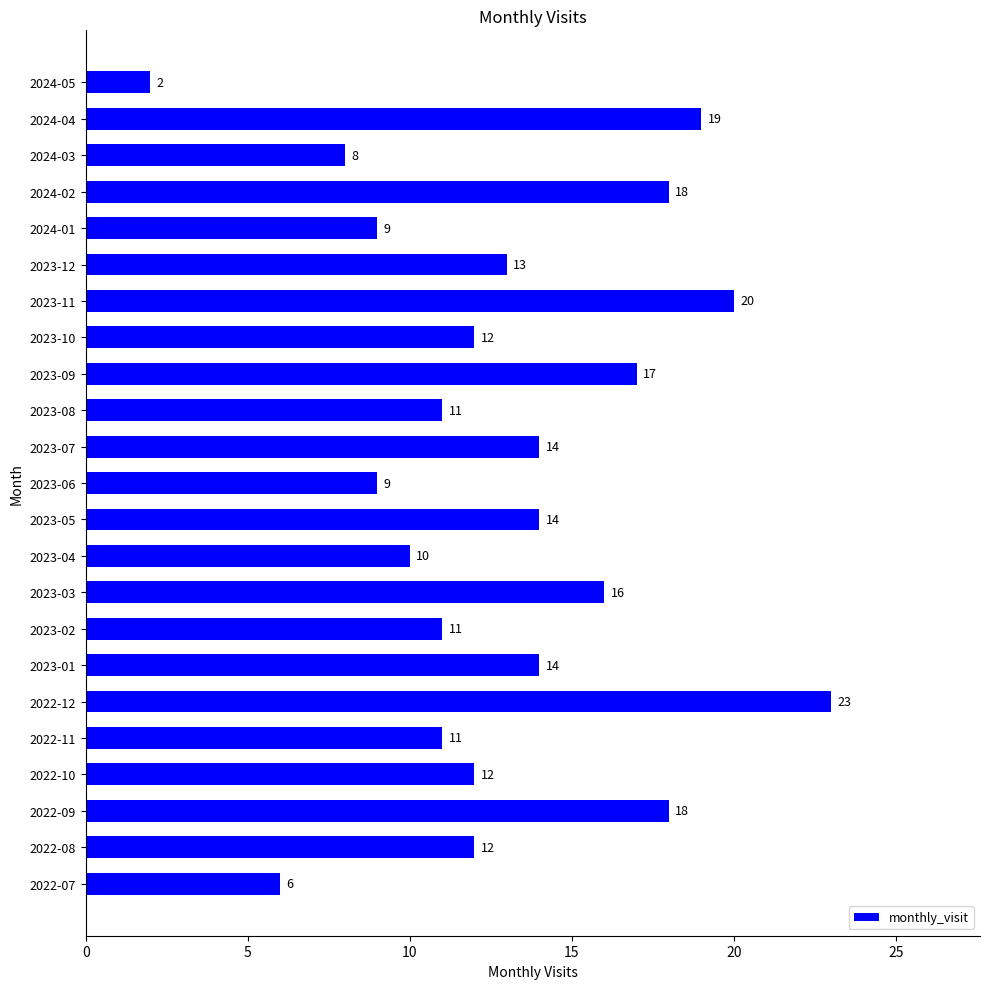

Is it true that the value at 2023-03 is 16?

True